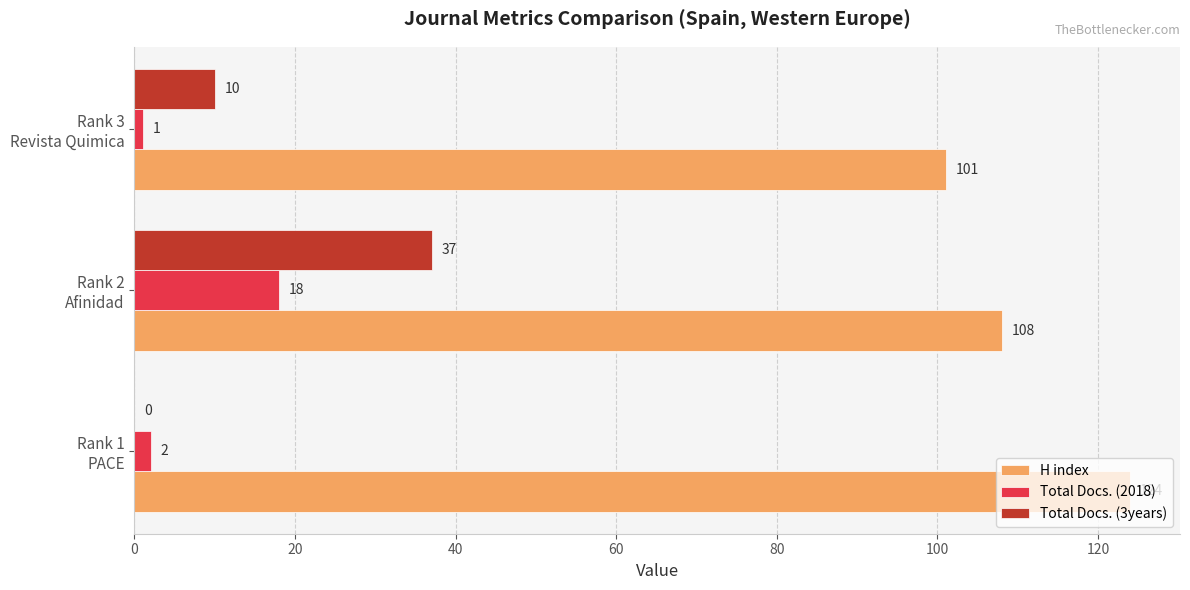

Count the number of data series in this chart.

3